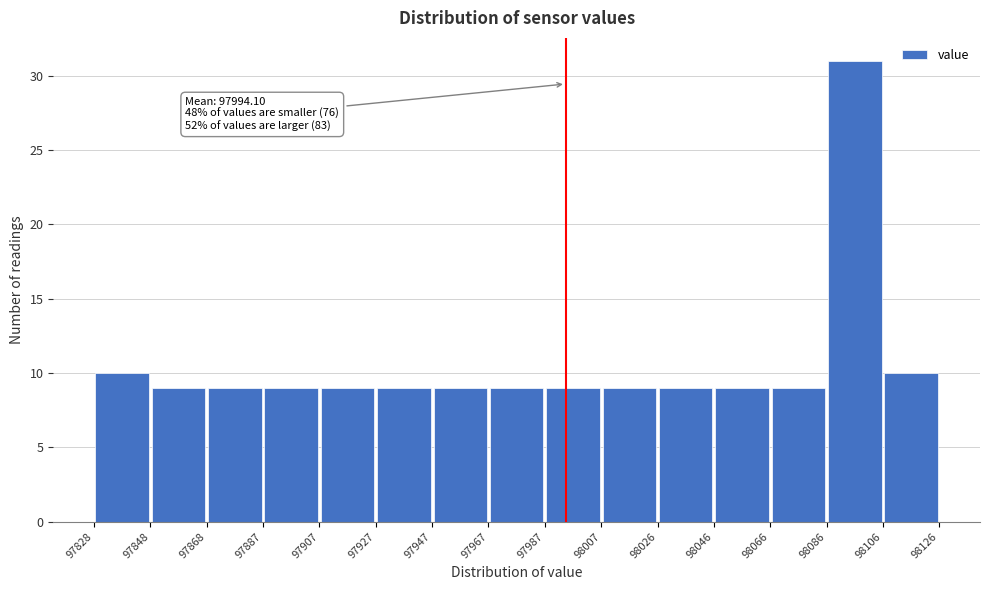

Over which range of the x-axis is the bar tallest?

98086 to 98106